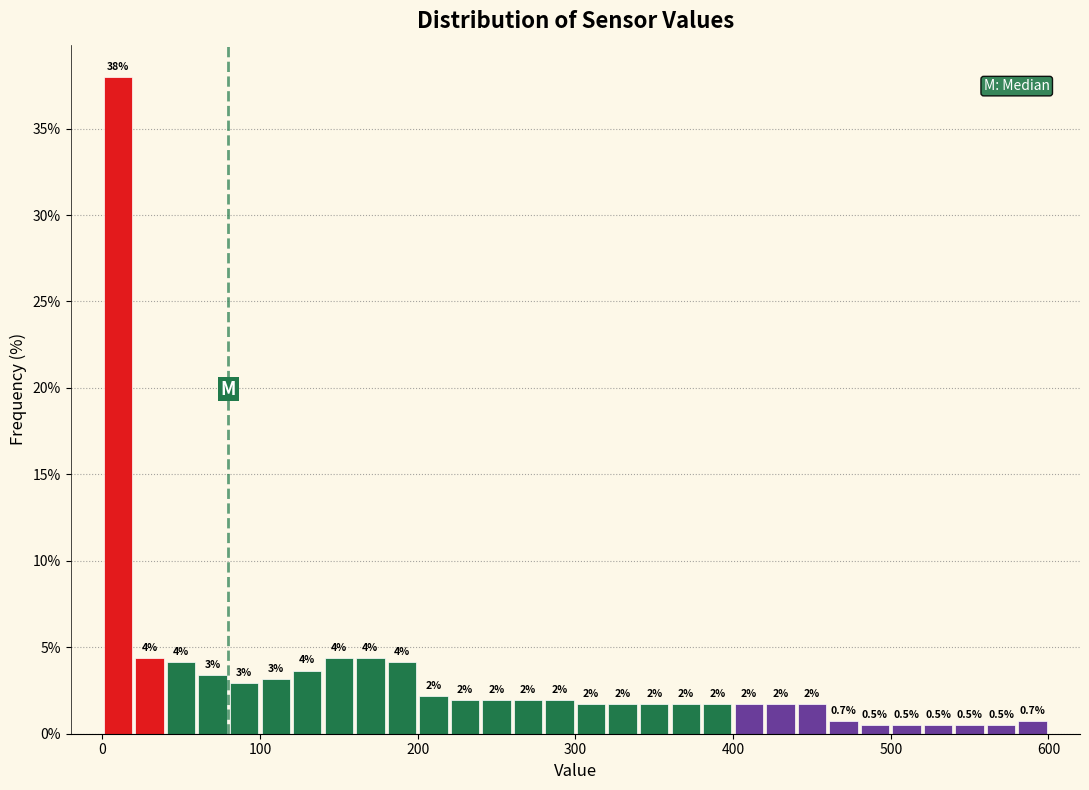

Read against the x-axis, roughly where is the centre of the tallest bar?

10